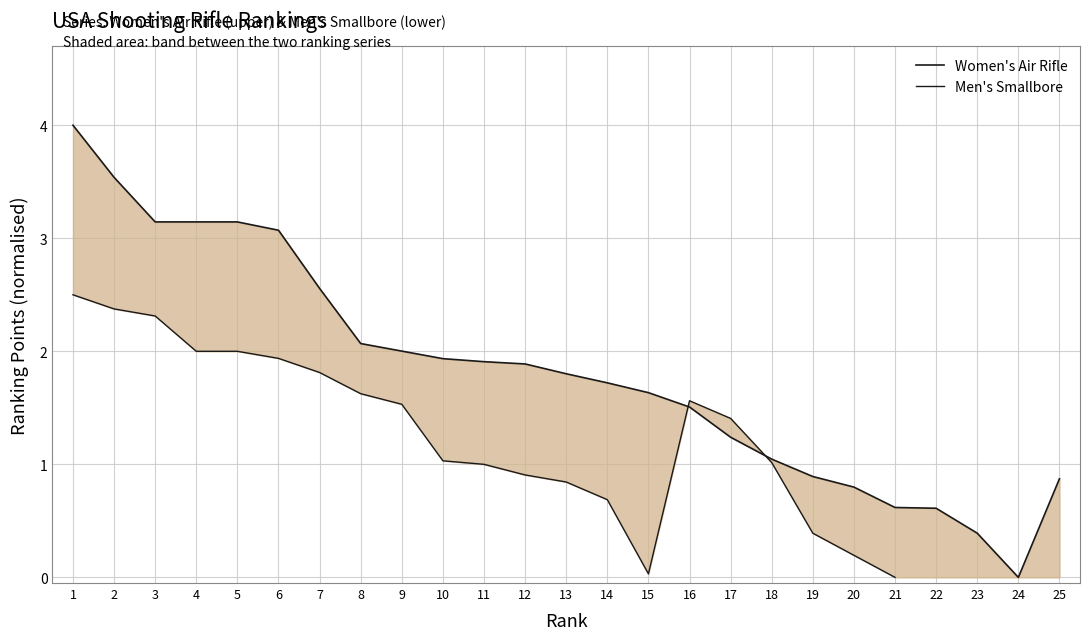

Rank the series by their maximum value, from lowest to highest.

Men's Smallbore, Women's Air Rifle